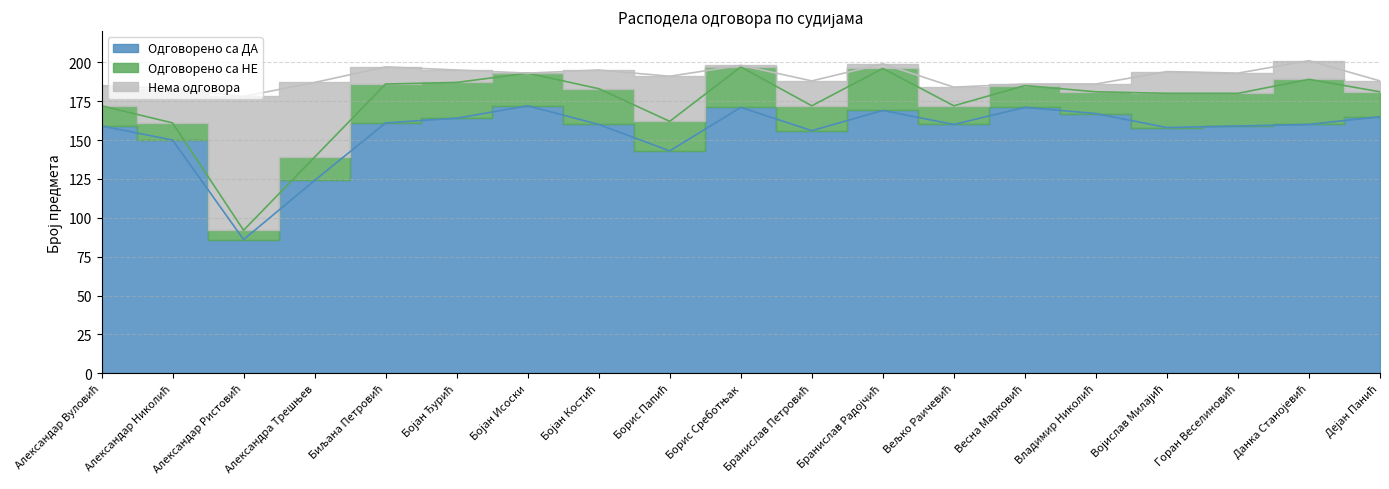

What is the sum of the Одговорено са ДА values at Бојан Ђурић and Александра Трешњев?

288